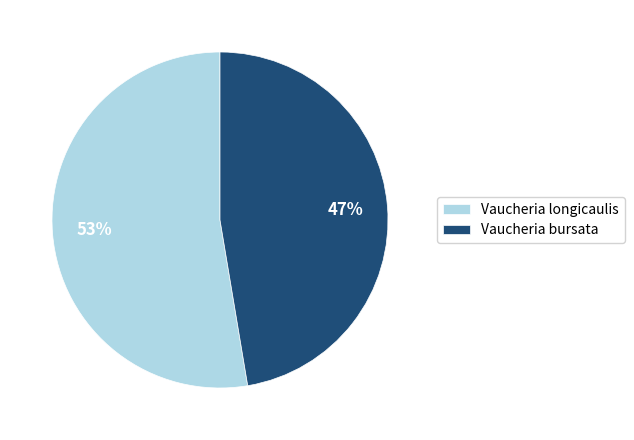

To the nearest percent, what is the average slice percentage?

50%